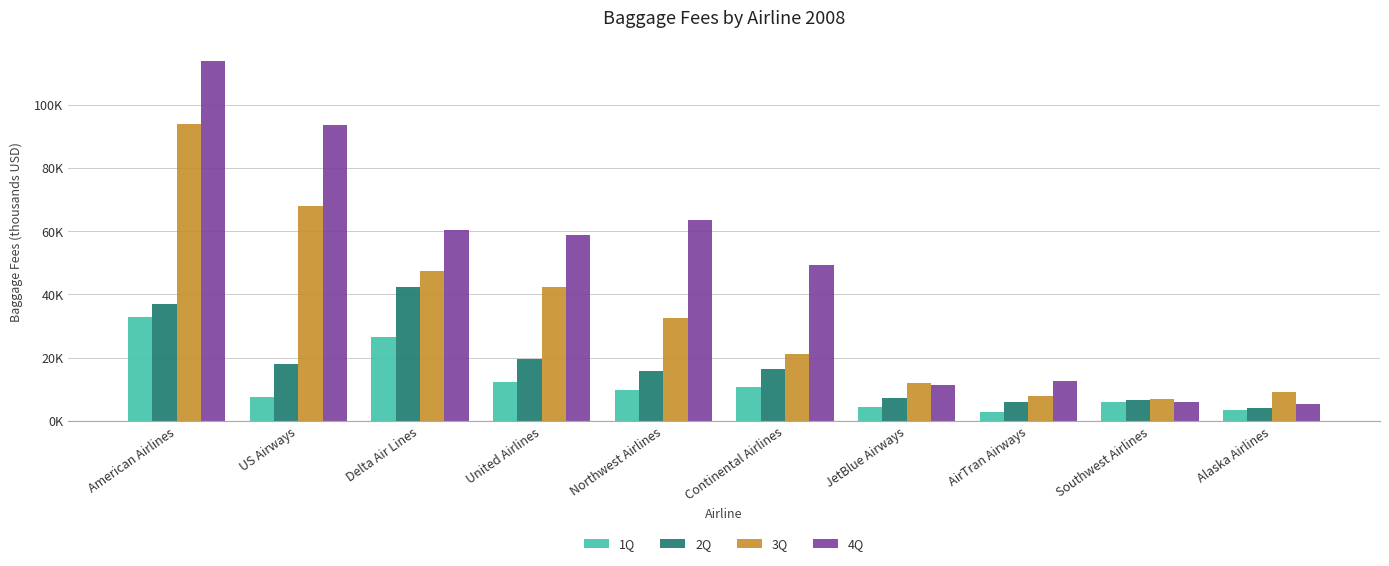

Are the bars horizontal?

No